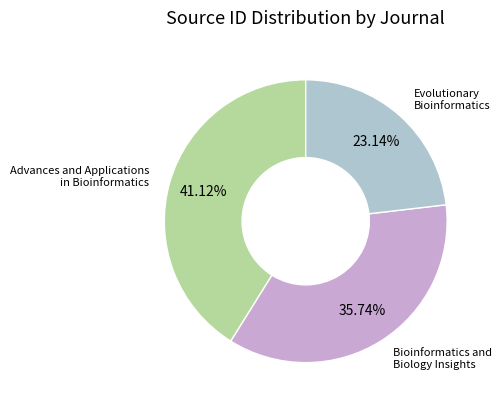

What percentage is the Advances and Applications in Bioinformatics slice, to the nearest percent?

41%